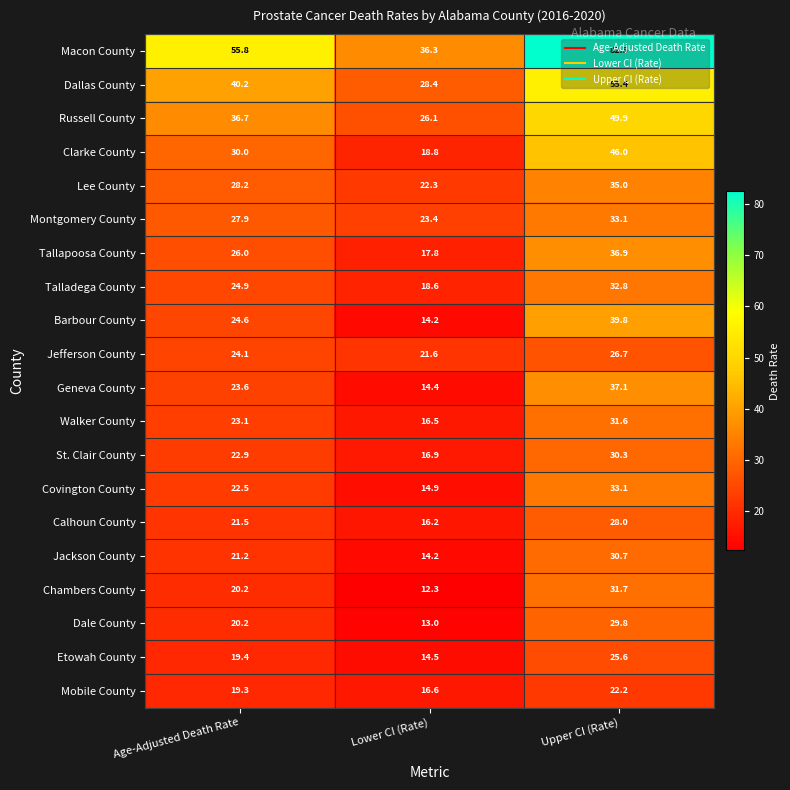

List the labels in order of Jackson County value, smallest first.

Lower CI (Rate), Age-Adjusted Death Rate, Upper CI (Rate)